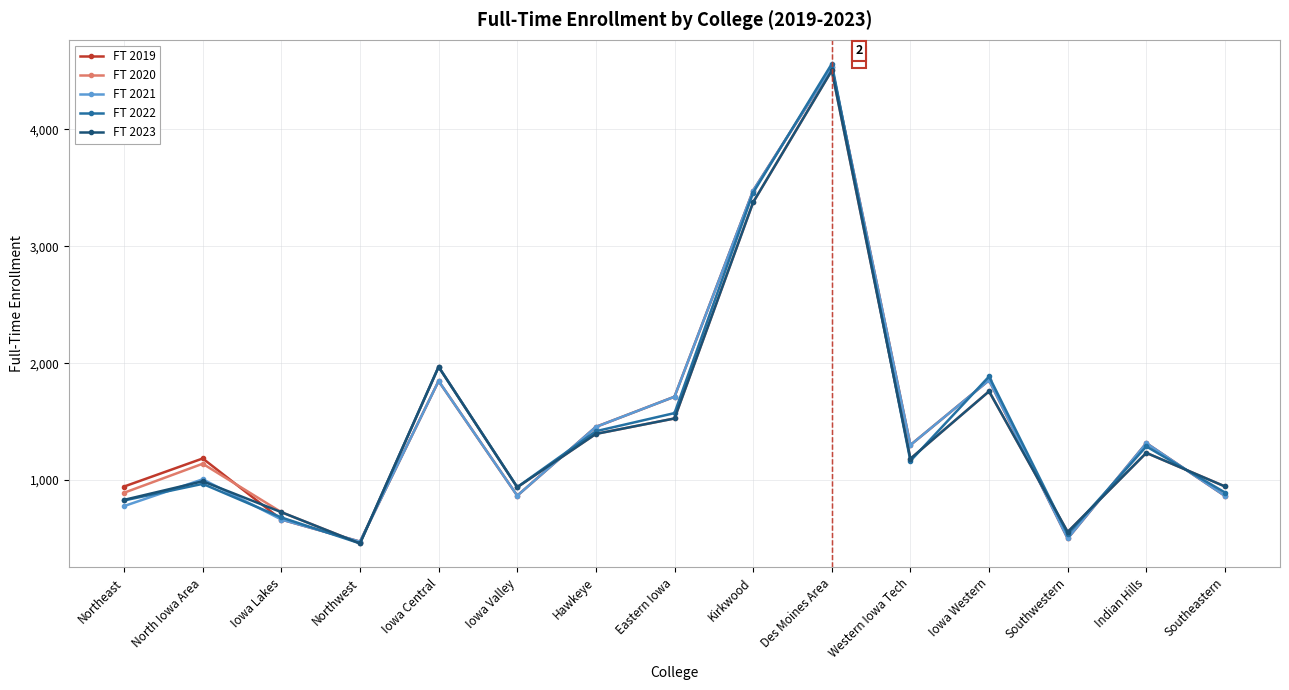

What is the total value across all series at Indian Hills?

6386